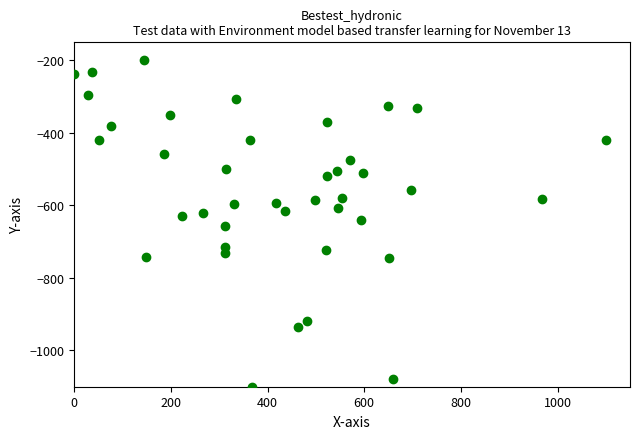

What is the range of X values (max minus min)?

1100.0